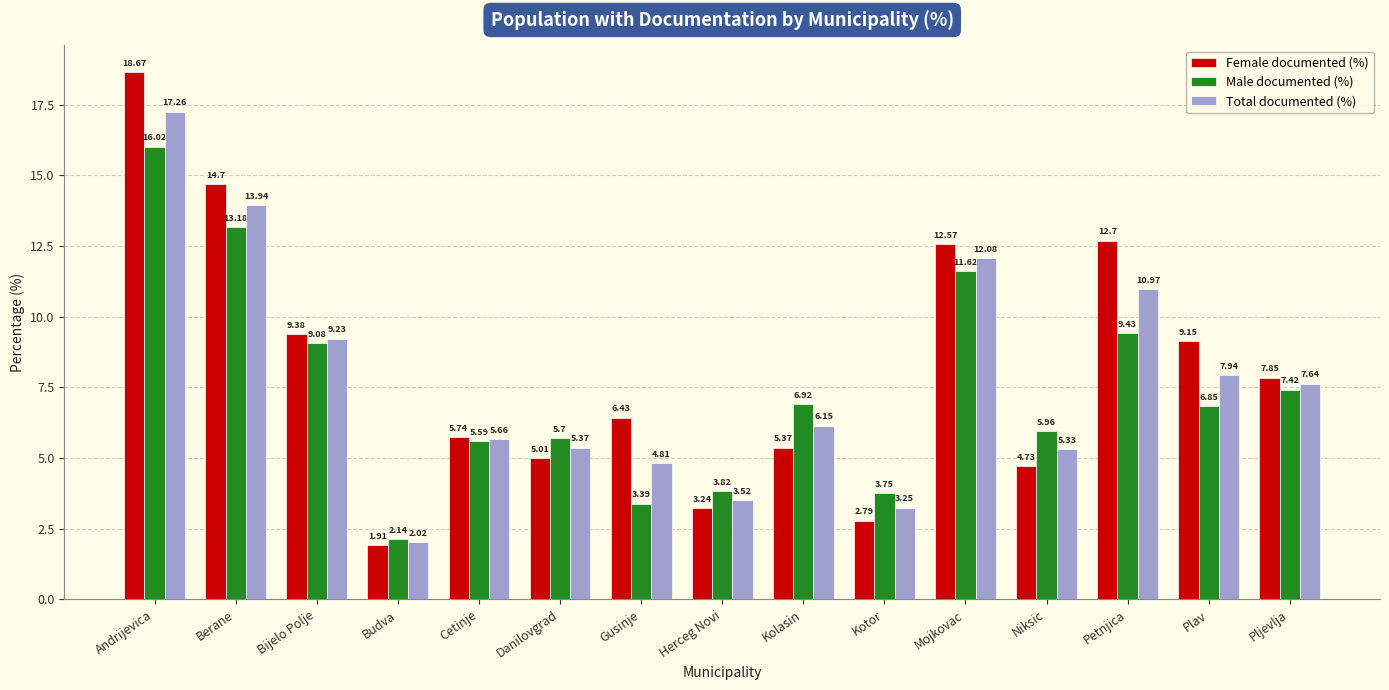

Which series has the largest range (max minus min)?

Female documented (%)